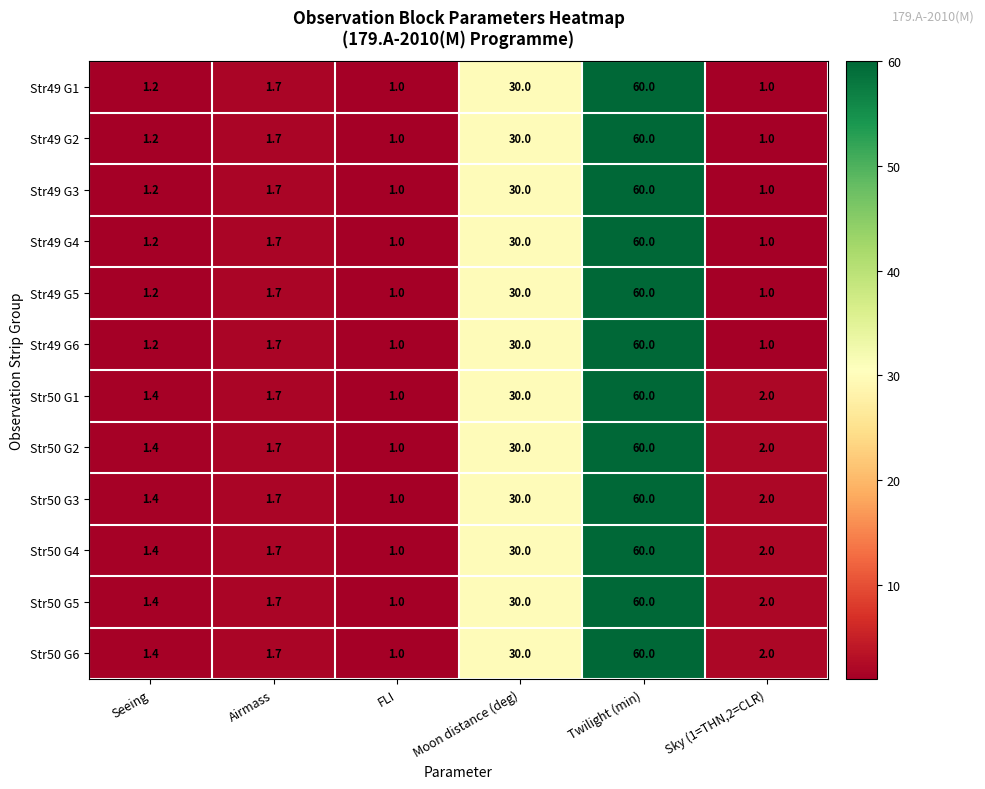

Which category has the highest value in the Str49 G1 series?

Twilight (min)